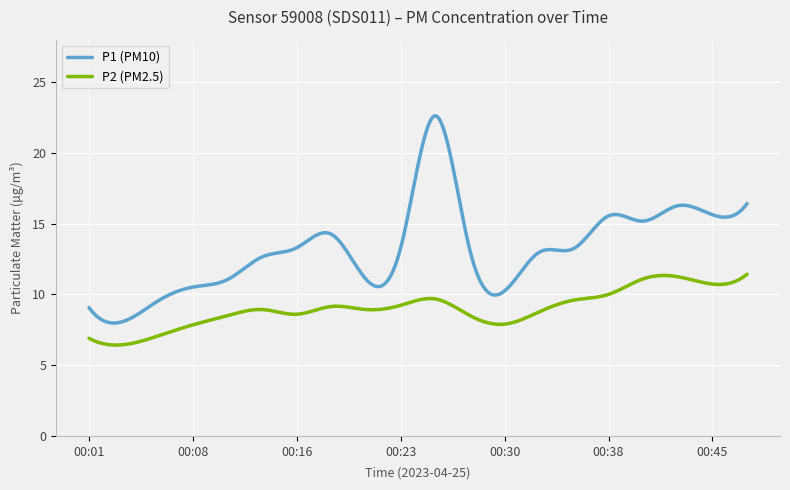

Which series has the largest total across all categories?

P1 (PM10)